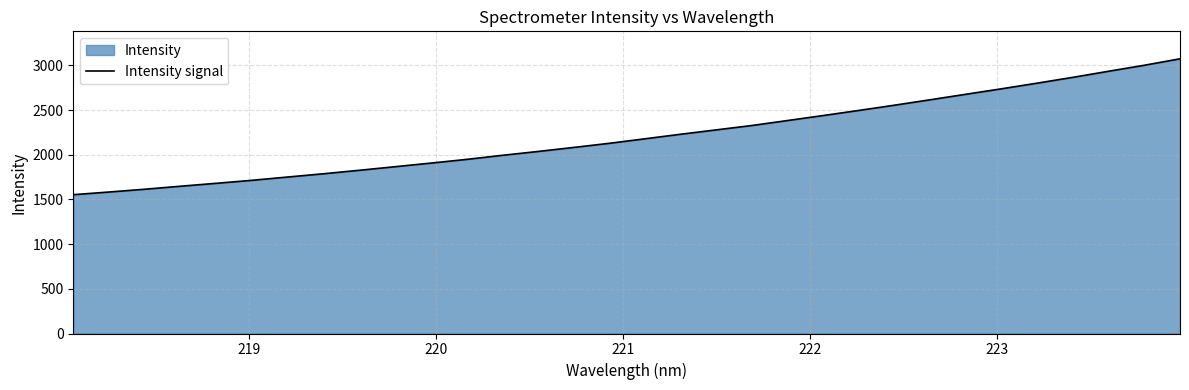

Reading right to left, list all the values displayed in this chart.

3073.7	3001.4	2934.5	2866.5	2801.6	2738.3	2677.1	2615.5	2554.9	2496.1	2439.1	2383.0	2327.4	2278.3	2229.4	2178.5	2127.9	2081.6	2036.5	1993.3	1947.7	1906.3	1866.1	1826.0	1787.2	1750.8	1714.1	1680.5	1647.9	1614.2	1583.1	1553.3